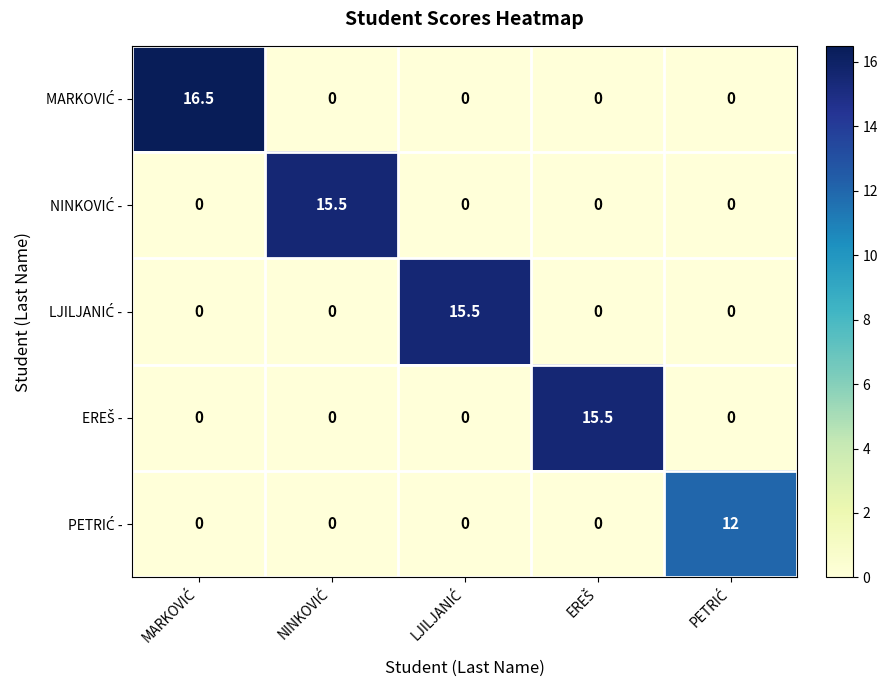

At how many categories does at least one series exceed 15?

4